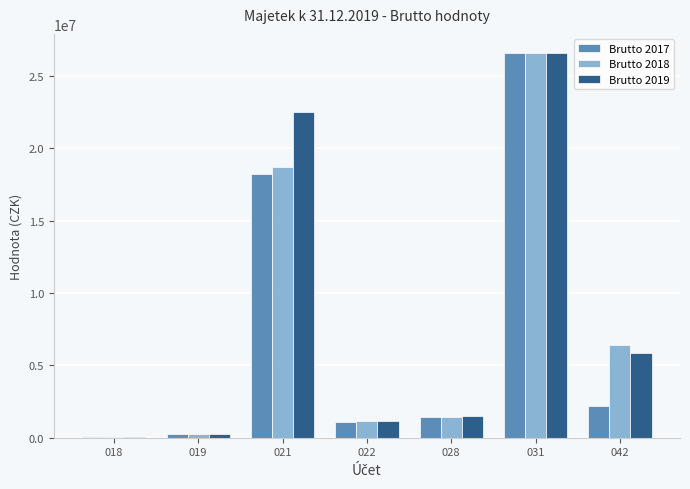

Reading left to right, what are all the values shown in this chart?

Brutto 2017: 018=55566.5	019=225250.0	021=18241289.0	022=1080939.7	028=1388308.8	031=26591872.0	042=2181208.6
Brutto 2018: 018=55566.5	019=225250.0	021=18737246.2	022=1154939.7	028=1424146.3	031=26584358.9	042=6427231.5
Brutto 2019: 018=55566.5	019=225250.0	021=22490150.3	022=1154939.7	028=1490415.1	031=26577664.8	042=5844328.9